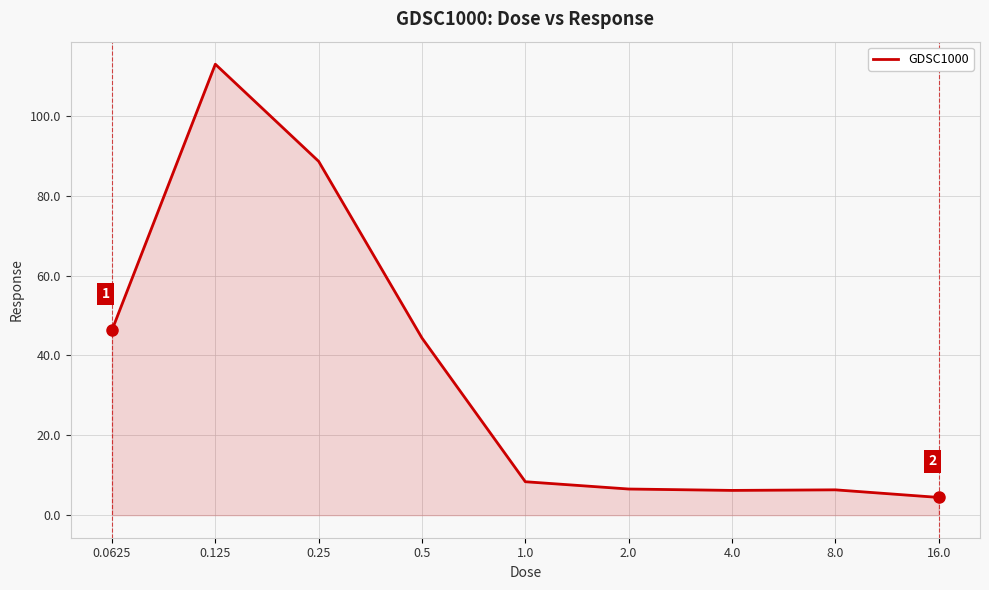

What is the greatest value displayed?

112.9